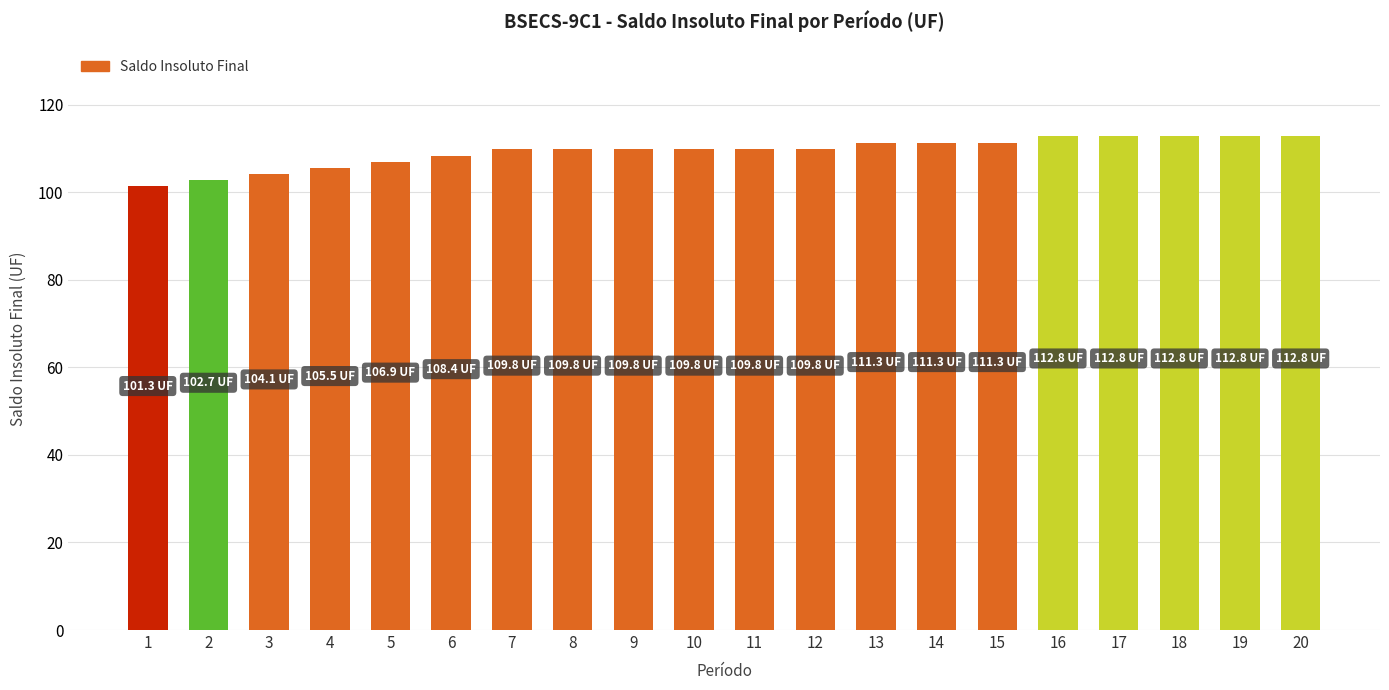

Read the value at 11.

109.8